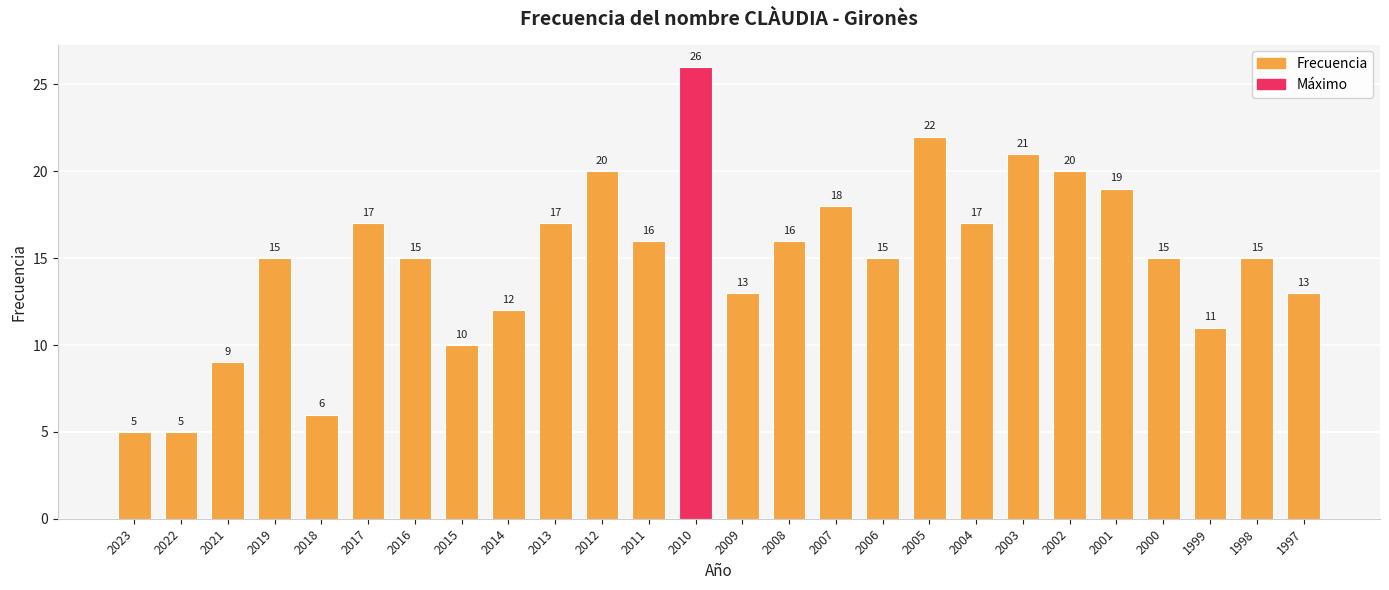

What is the sum of all values?

388